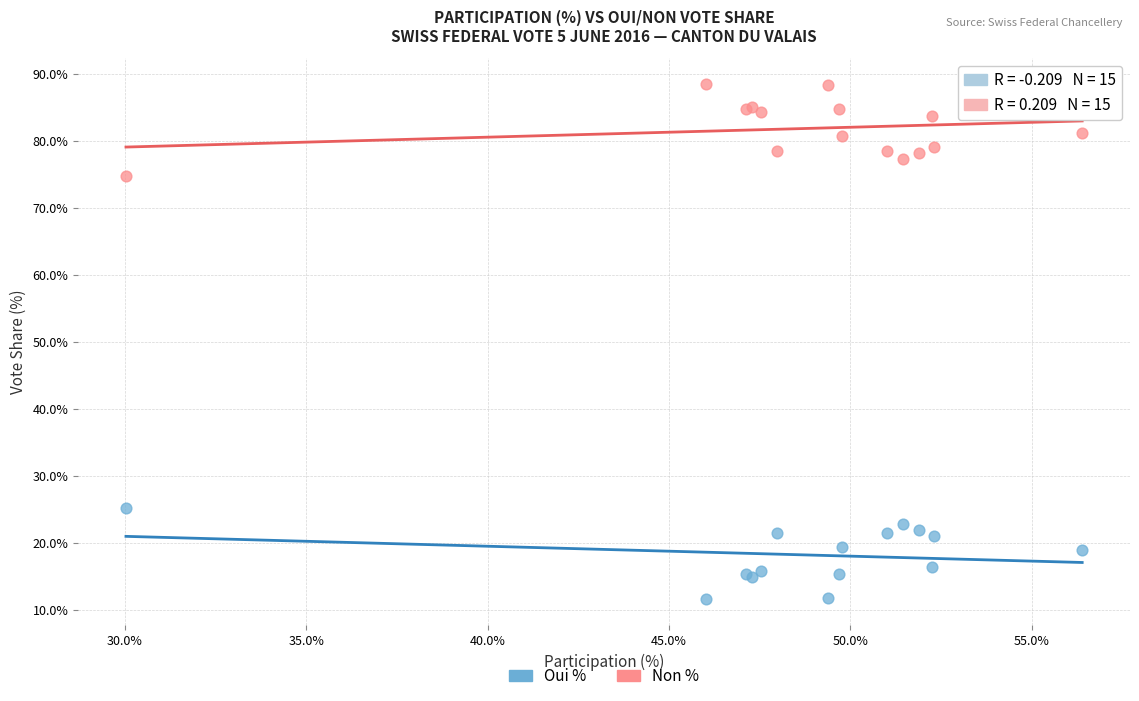

What are all the series names shown in the legend?

Oui %, Non %